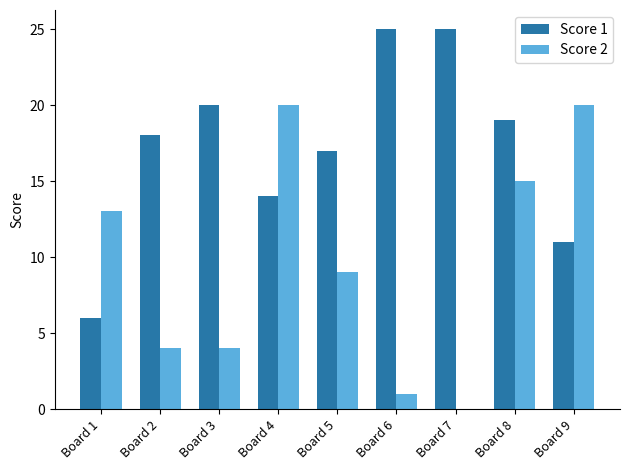

What are all the series names shown in the legend?

Score 1, Score 2